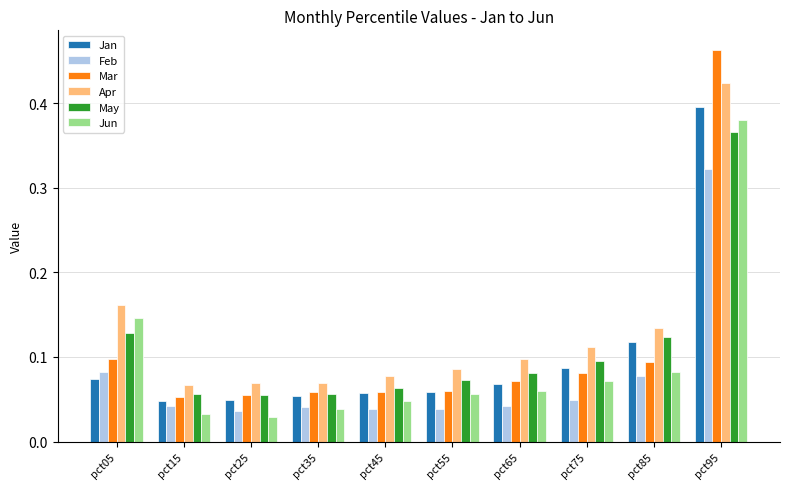

At which category is the sum across all series the highest?

pct95